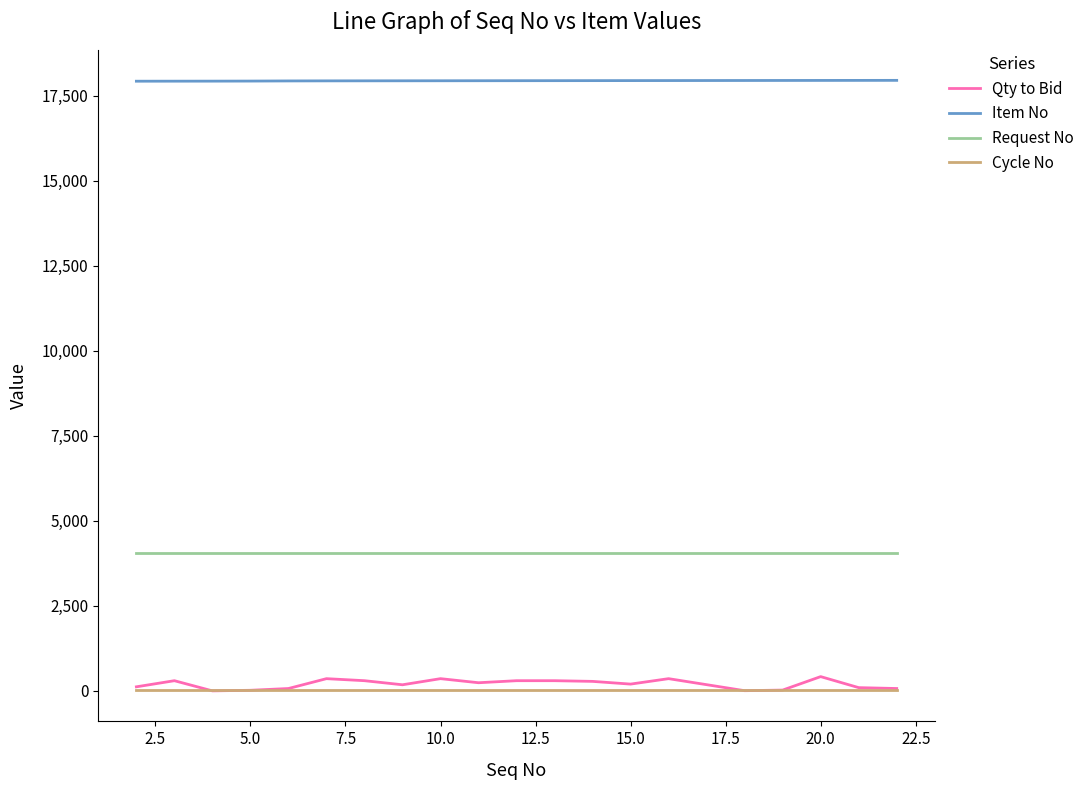

What is the greatest value displayed?

17959